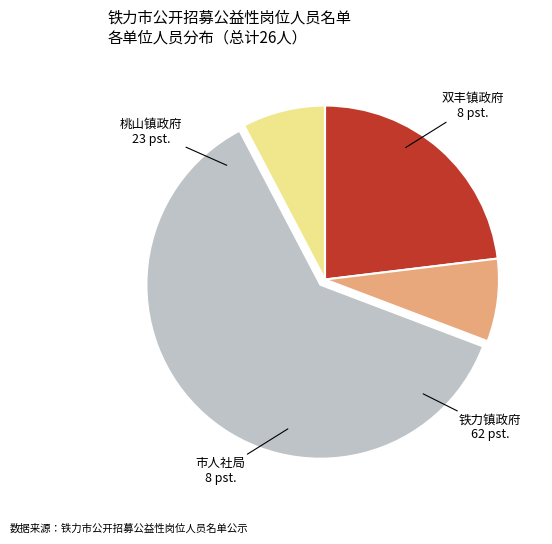

Which slice is the largest?

铁力镇政府